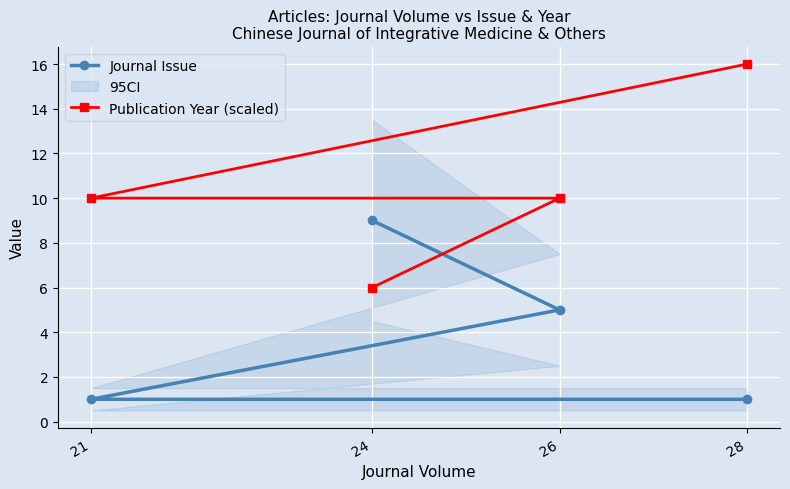

Is the value of Journal Issue at 26 greater than the value of Publication Year (scaled) at 28?

No